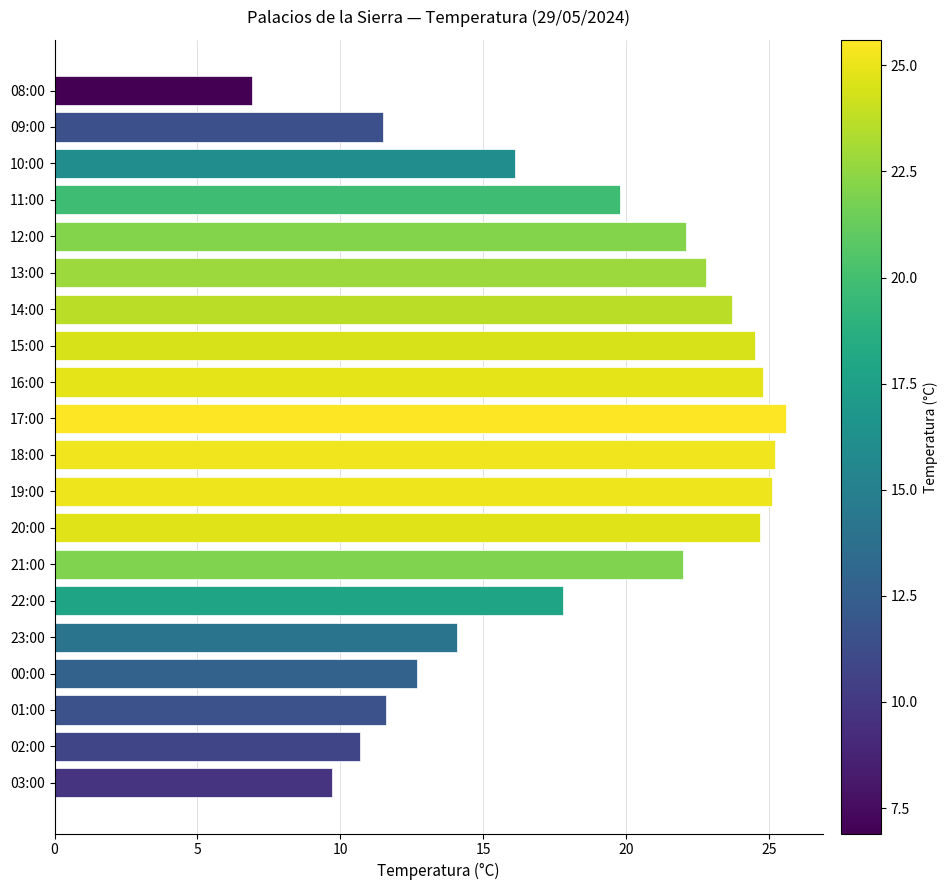

What is the difference between the second highest and minimum values?

18.3